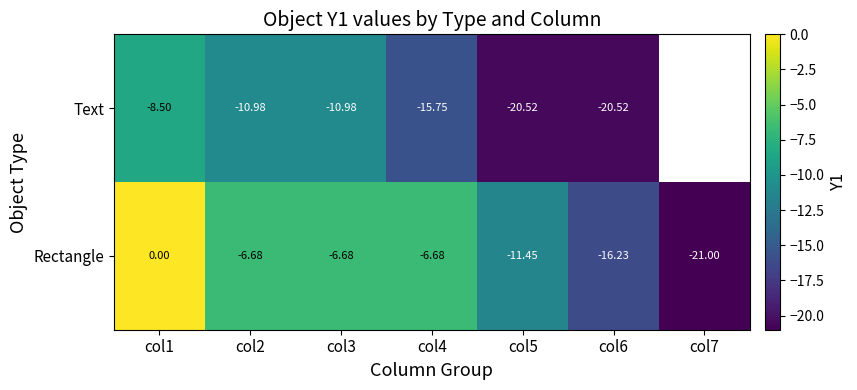

Between col1 and col2, which series saw the biggest shift?

Rectangle